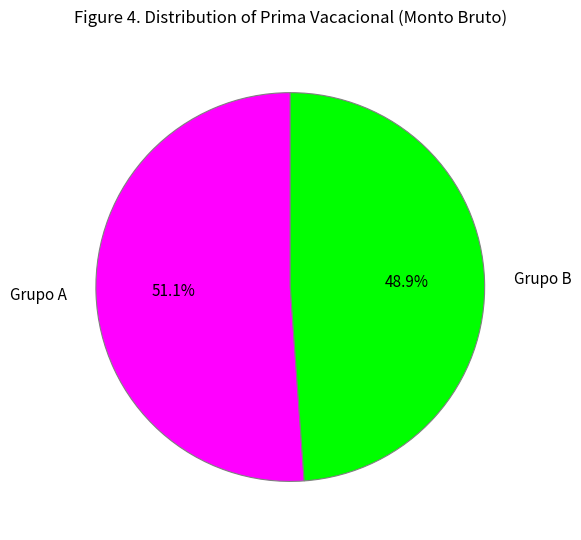

What portion of the pie excludes Grupo B?

51.1%